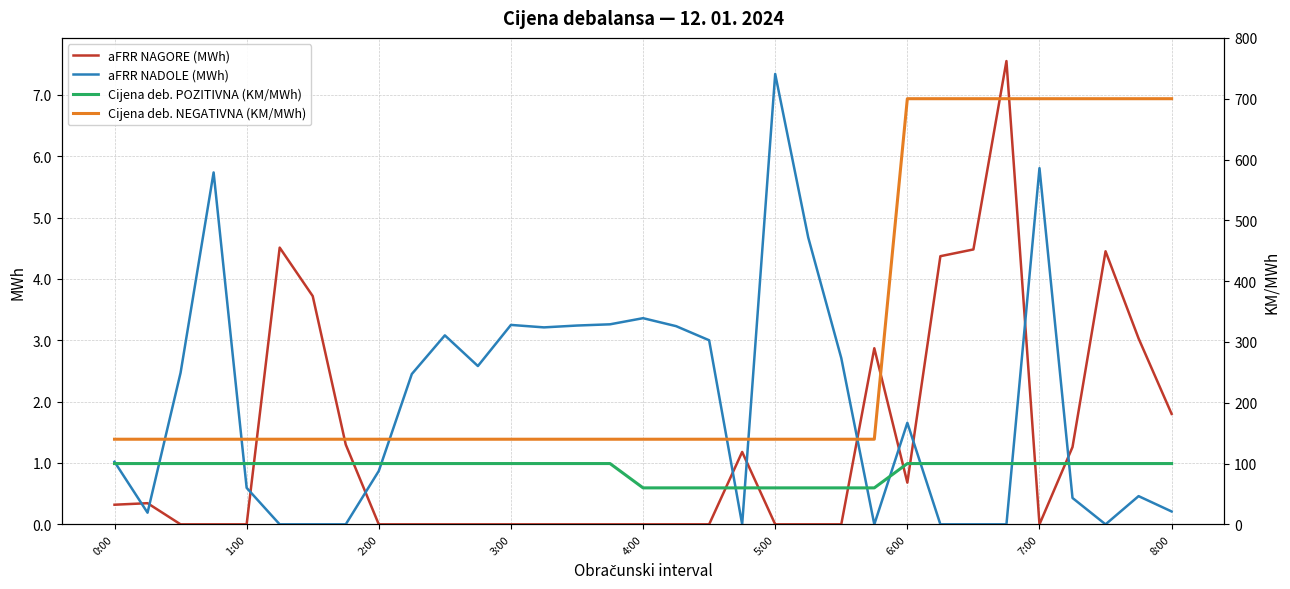

Which series ends up on top after the final intersection of aFRR NAGORE (MWh) and aFRR NADOLE (MWh)?

aFRR NAGORE (MWh)